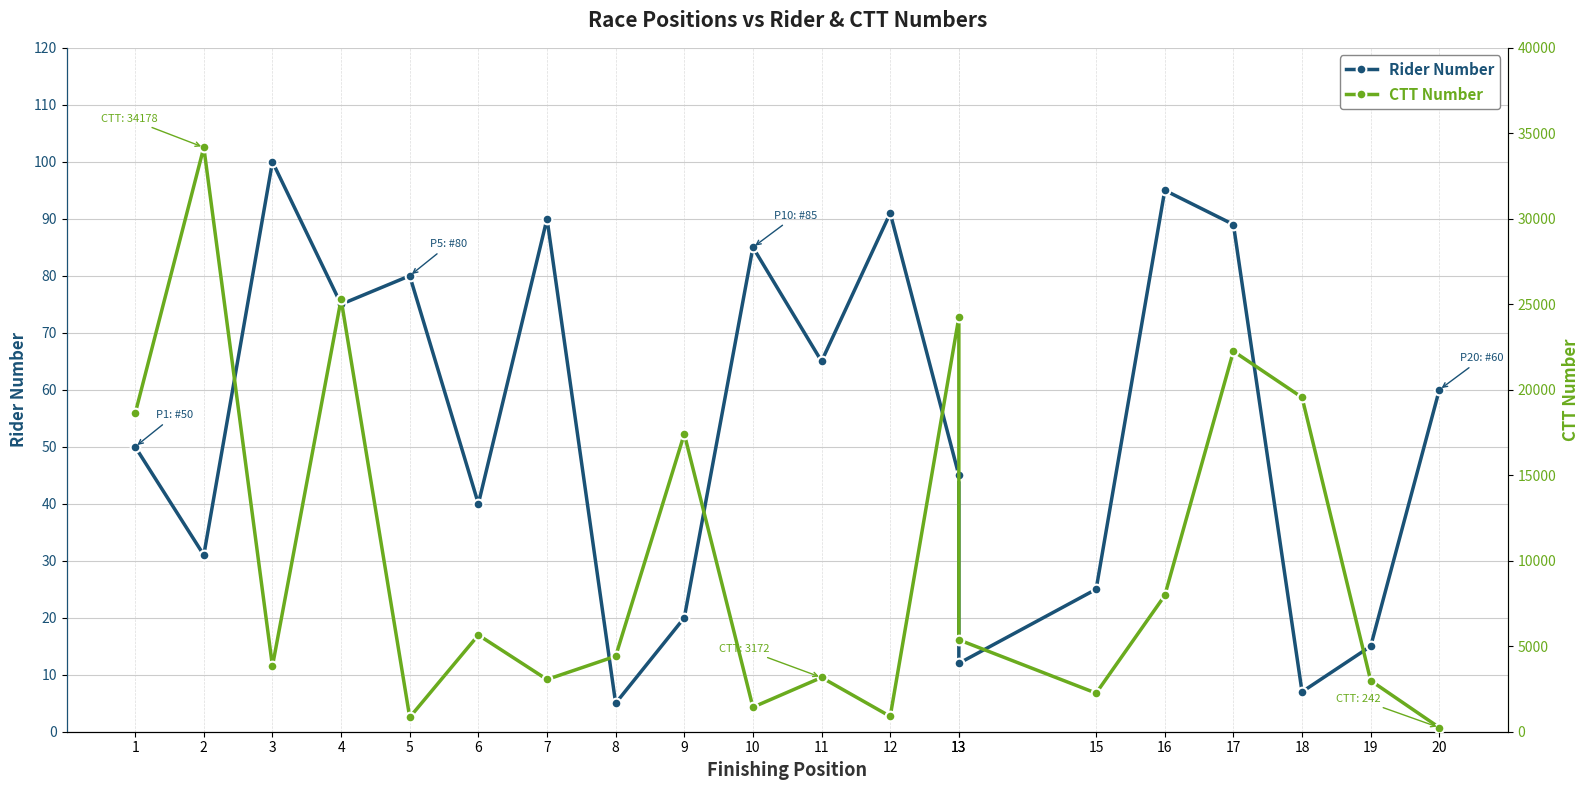

True or false: Rider Number and CTT Number cross at least once.

False